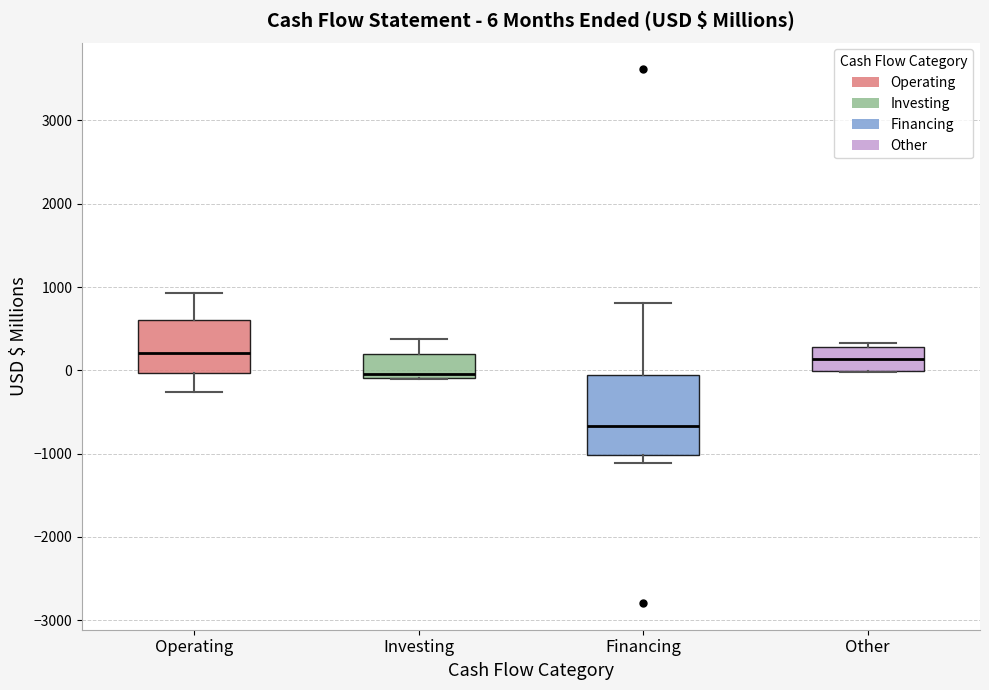

Which box's median line is the lowest?

Financing